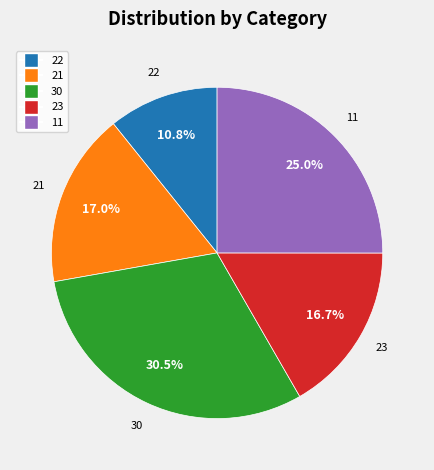

Approximately how many times larger is the value at 21 compared to 11?

0.7